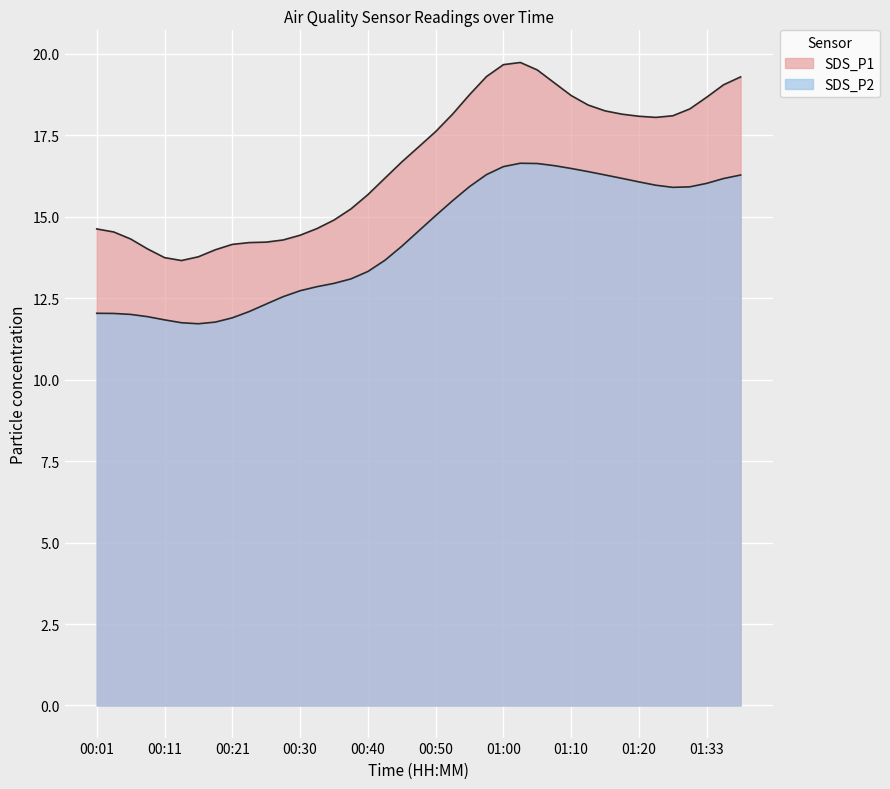

How many interior local valleys (lower than both neighbors) does the data have?

2